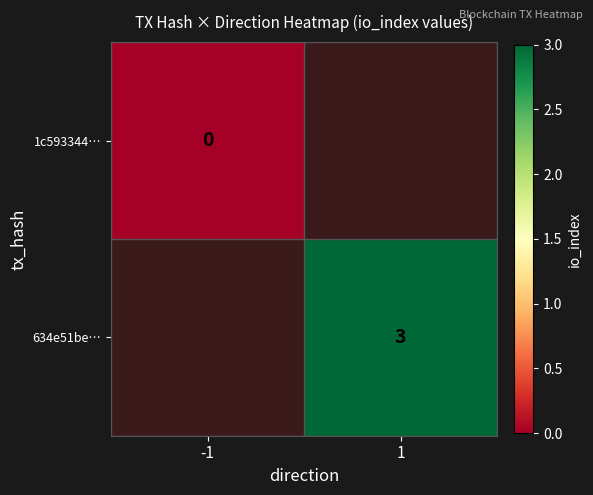

Which has a higher value, -1 or 1?

1